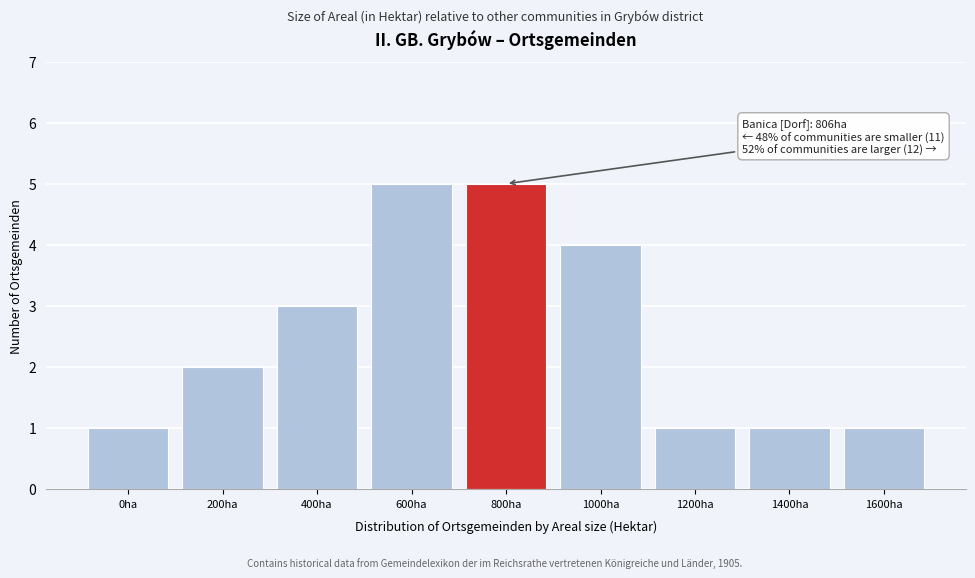

Reading left to right, list all the values displayed in this chart.

1	2	3	5	5	4	1	1	1